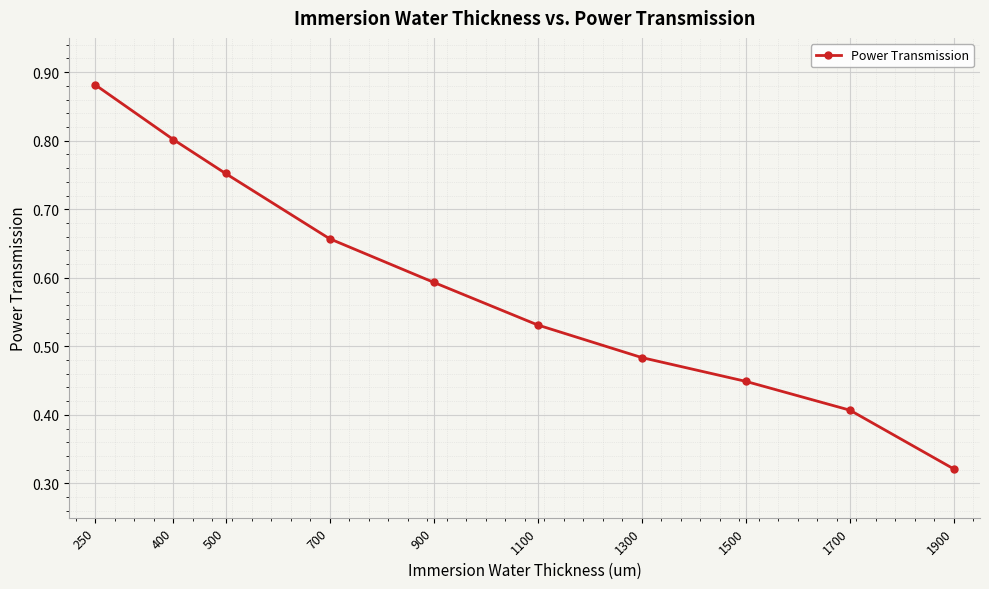

What value does the data have at 900?

0.6